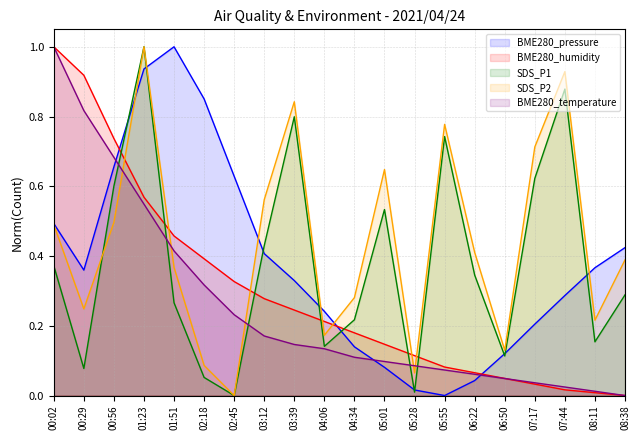

After their last crossing, which series has the higher values: SDS_P2 or BME280_humidity?

SDS_P2